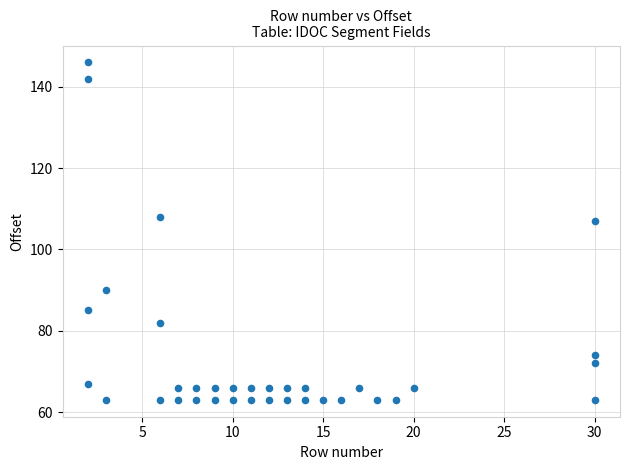

What Y value in the scatter plot is closest to 104?

107